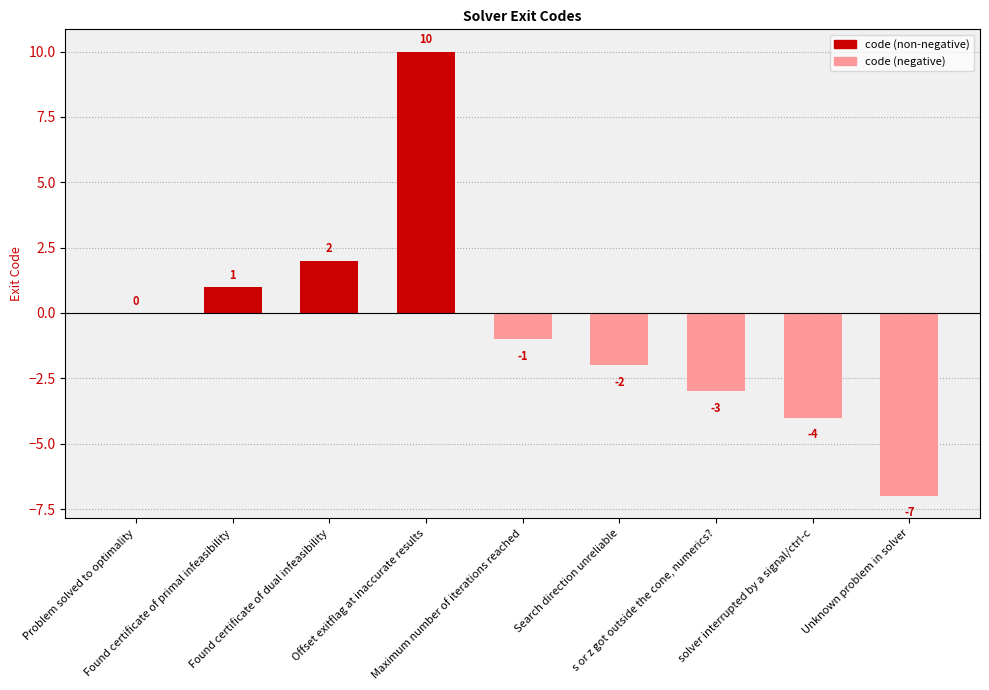

What is the sum of the values at Maximum number of iterations reached and Unknown problem in solver?

-8